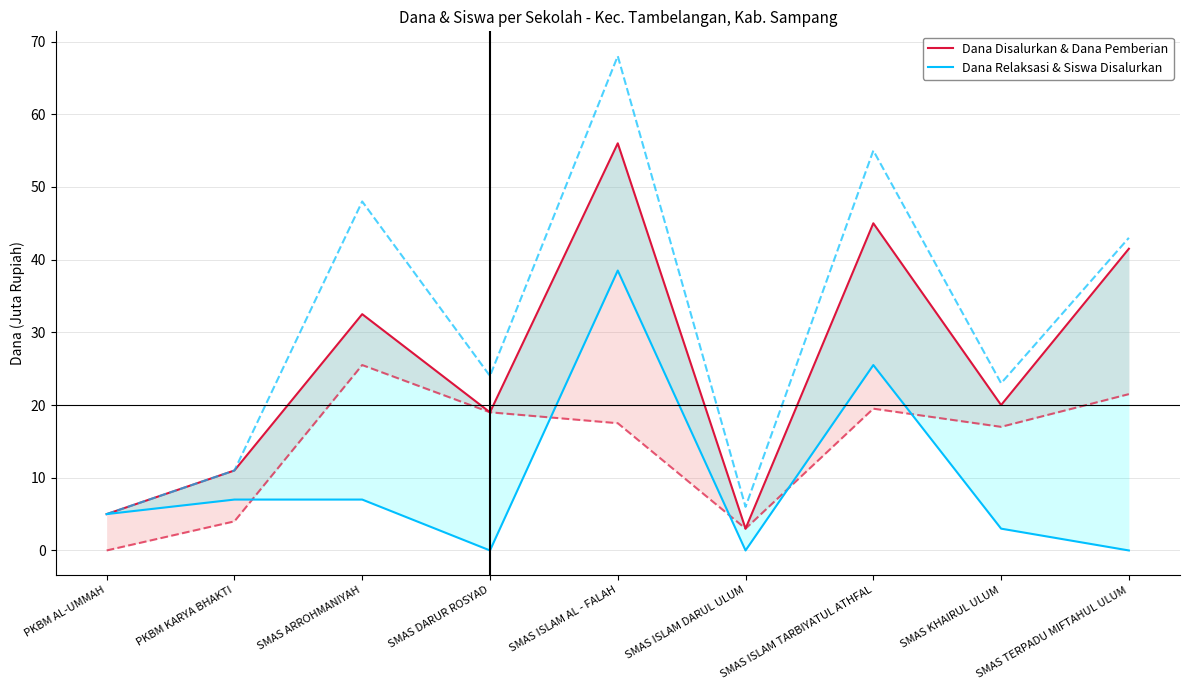

Reading right to left, list all the values displayed in this chart.

Dana Disalurkan & Dana Pemberian: 41.5	20.0	45.0	3.0	56.0	19.0	32.5	11.0	5.0
Dana Relaksasi & Siswa Disalurkan: 0.0	3.0	25.5	0.0	38.5	0.0	7.0	7.0	5.0